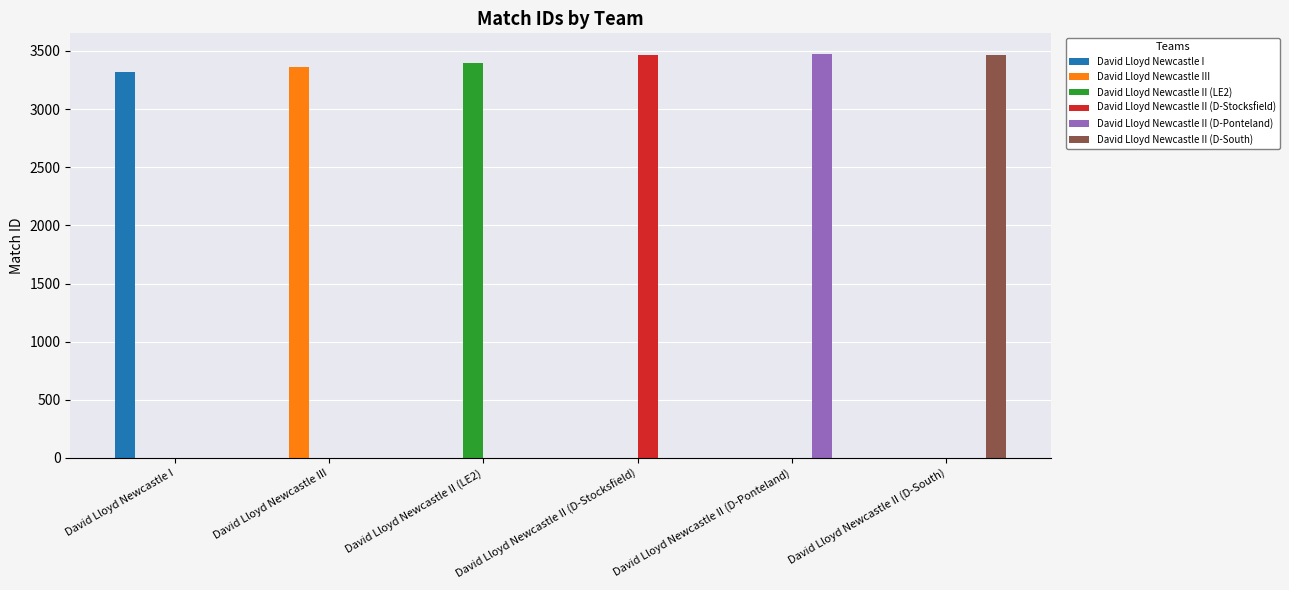

True or false: David Lloyd Newcastle II (D-Ponteland) has a value of 0 at David Lloyd Newcastle II (D-South).

True